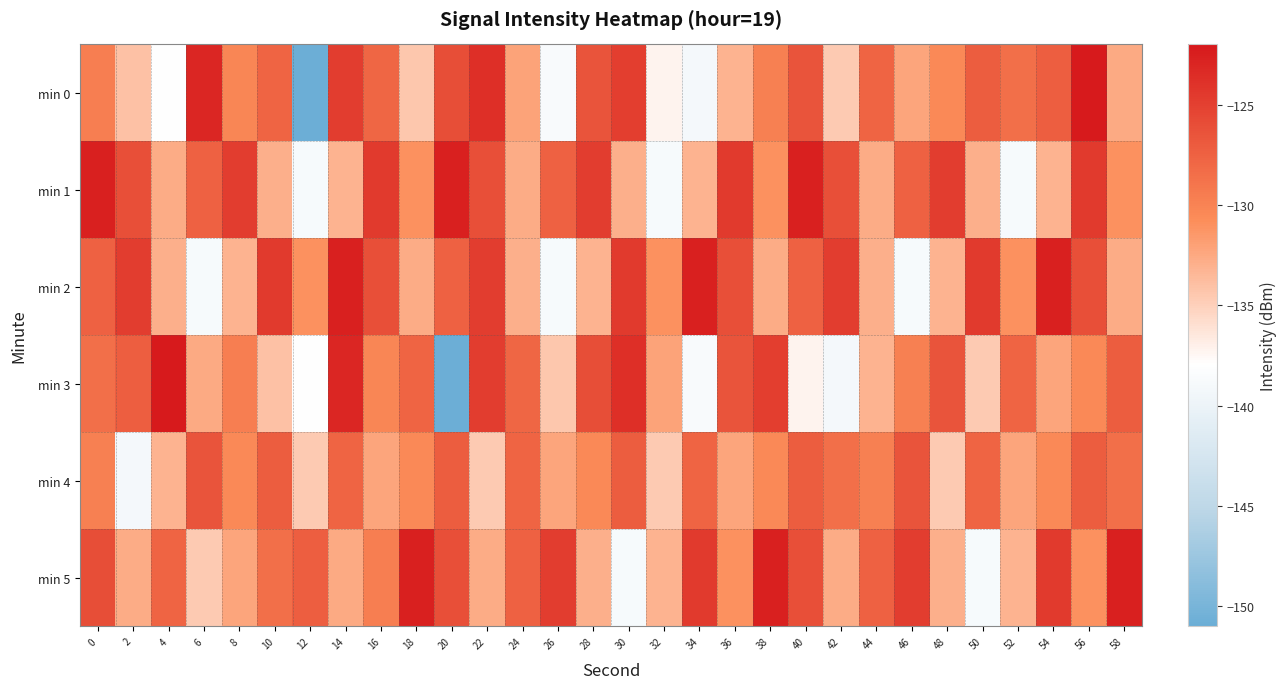

List the series in order of their peak value, highest first.

min 0, min 3, min 1, min 2, min 5, min 4